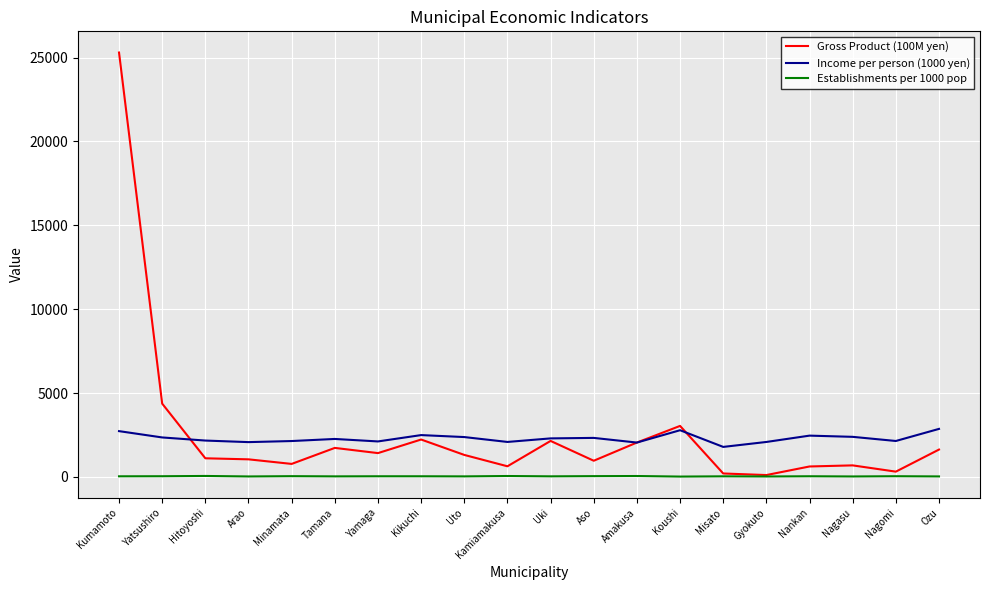

At which category is the sum across all series the highest?

Kumamoto